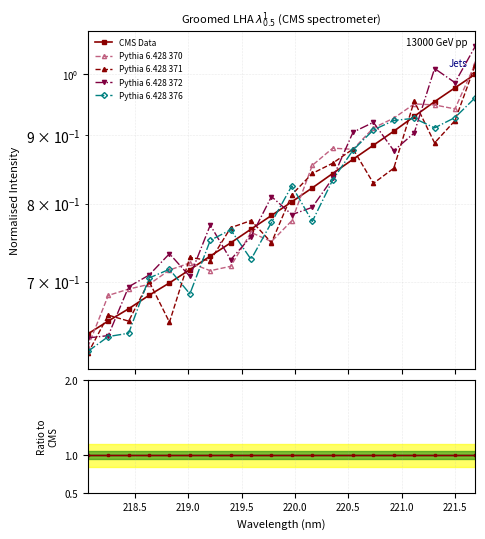

What is the sum of all Ratio to CMS values?

20.0